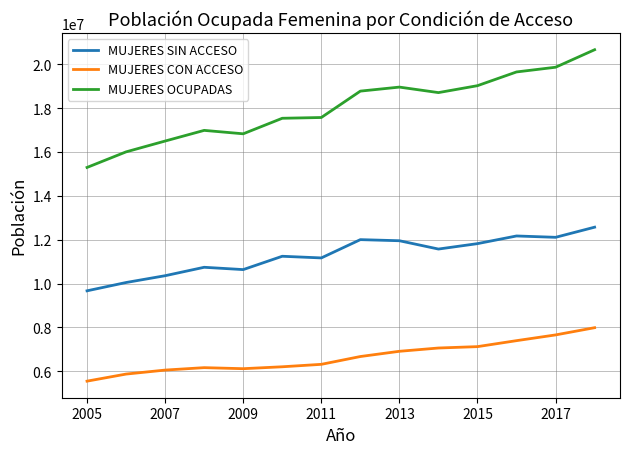

Rank the series by their maximum value, from highest to lowest.

MUJERES OCUPADAS, MUJERES SIN ACCESO, MUJERES CON ACCESO